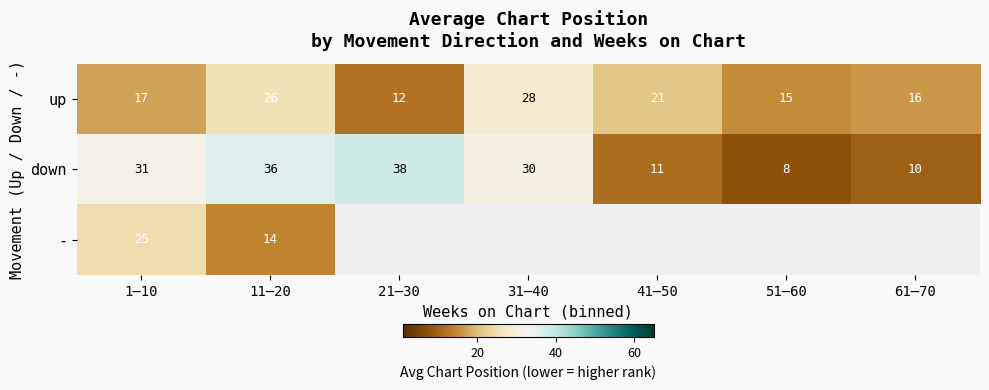

What is the difference between the down values at 1–10 and 11–20?

5